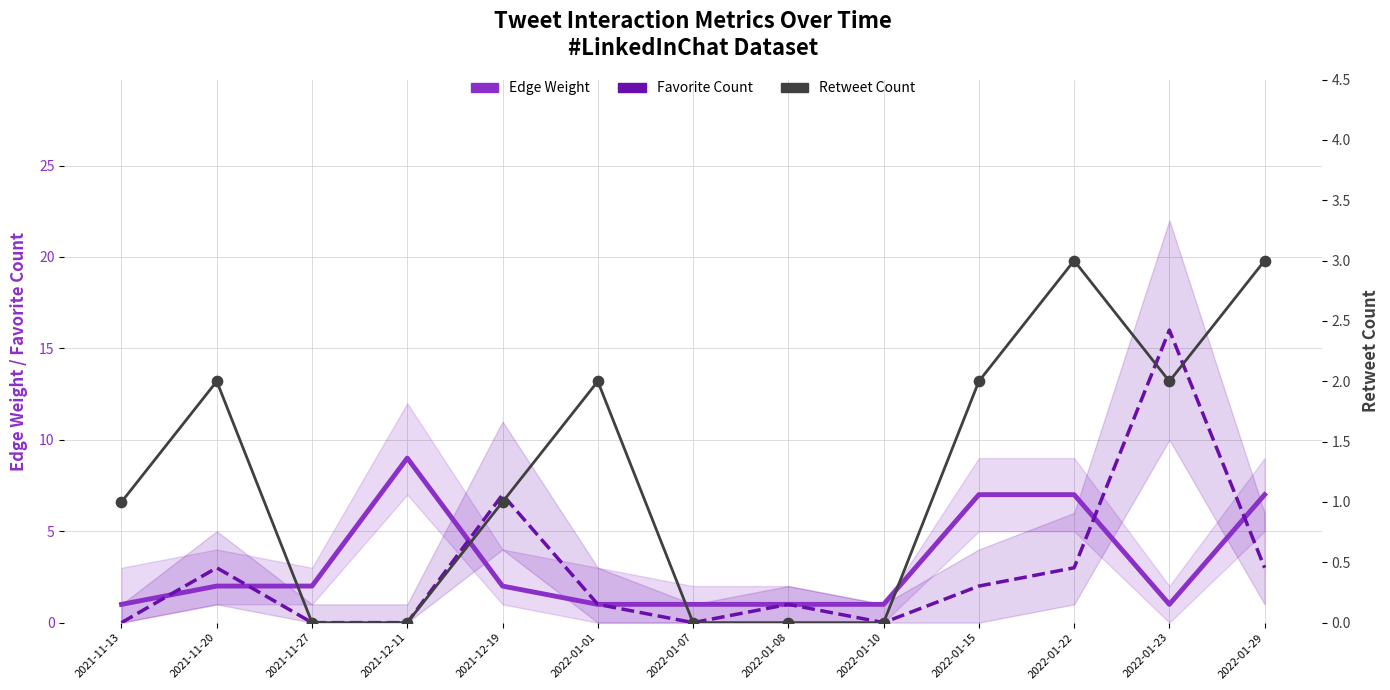

Which series has the largest total across all categories?

Edge Weight